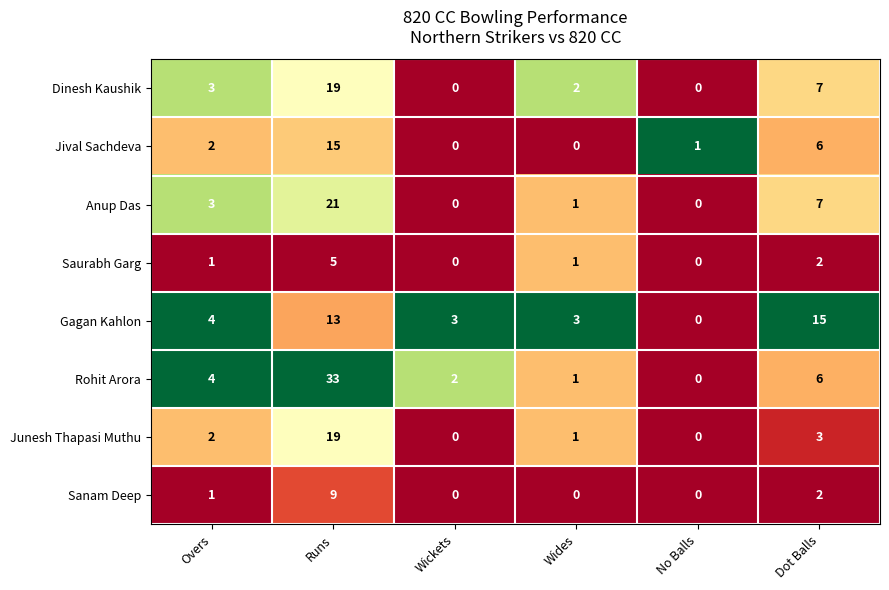

At how many categories does at least one series exceed 0?

6